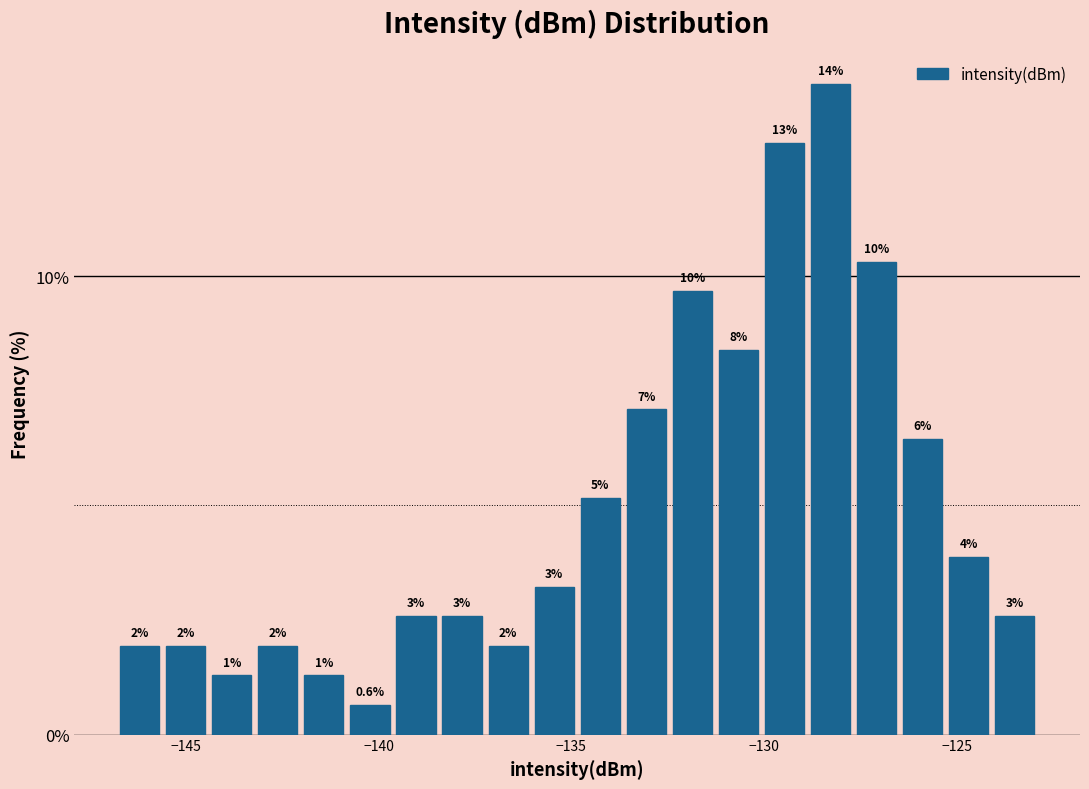

Around what value on the x-axis is the tallest bar? Give the approximate position of its centre, as read against the axis.

-128.5